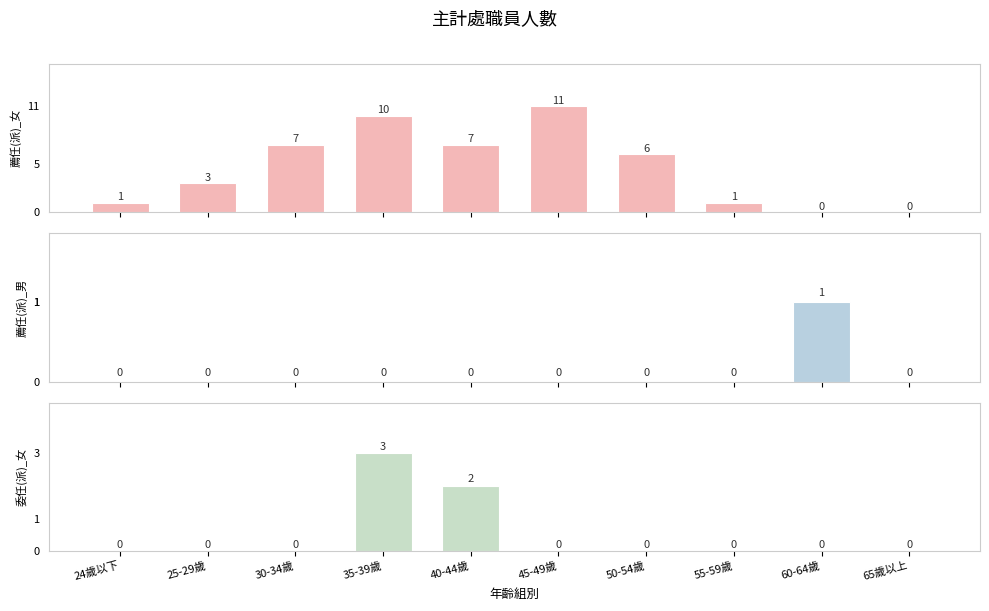

Are the bars horizontal?

No